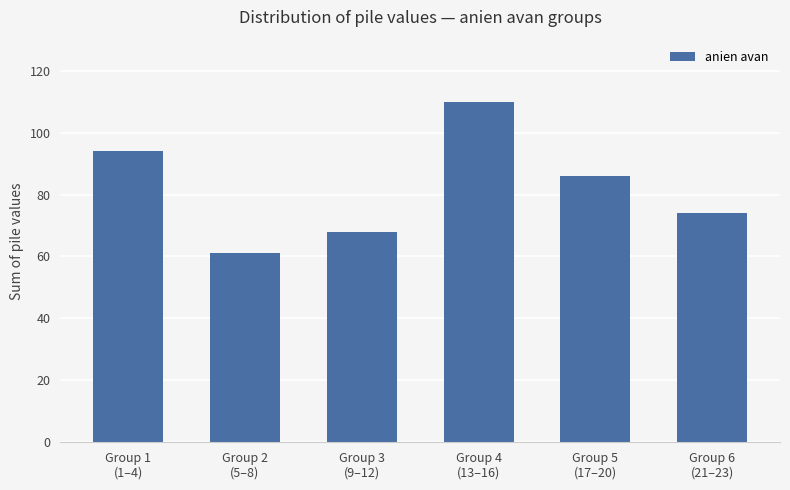

Count the values in the range 68 to 94.

4